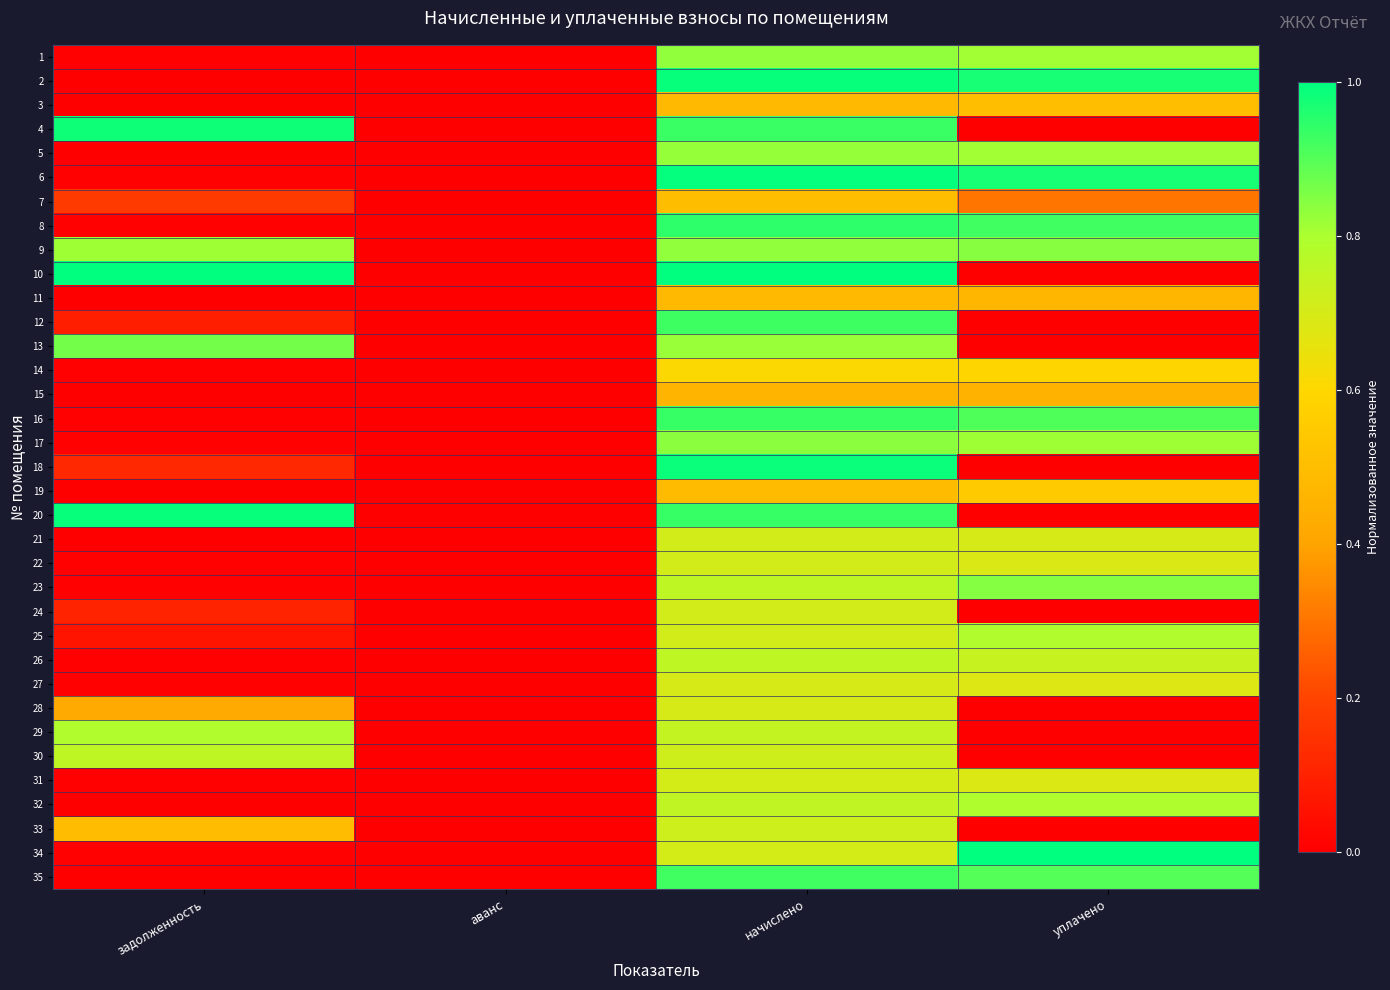

Reading left to right, what are all the values shown in this chart?

1: задолженность=0.0	аванс=0.0	начислено=0.8	уплачено=0.8
2: задолженность=0.0	аванс=0.0	начислено=1.0	уплачено=1.0
3: задолженность=0.0	аванс=0.0	начислено=0.5	уплачено=0.5
4: задолженность=1.0	аванс=0.0	начислено=0.9	уплачено=0.0
5: задолженность=0.0	аванс=0.0	начислено=0.8	уплачено=0.8
6: задолженность=0.0	аванс=0.0	начислено=1.0	уплачено=1.0
7: задолженность=0.2	аванс=0.0	начислено=0.5	уплачено=0.3
8: задолженность=0.0	аванс=0.0	начислено=0.9	уплачено=0.9
9: задолженность=0.8	аванс=0.0	начислено=0.8	уплачено=0.8
10: задолженность=1.0	аванс=0.0	начислено=1.0	уплачено=0.0
11: задолженность=0.0	аванс=0.0	начислено=0.5	уплачено=0.5
12: задолженность=0.1	аванс=0.0	начислено=0.9	уплачено=0.0
13: задолженность=0.9	аванс=0.0	начислено=0.8	уплачено=0.0
14: задолженность=0.0	аванс=0.0	начислено=0.6	уплачено=0.6
15: задолженность=0.0	аванс=0.0	начислено=0.5	уплачено=0.5
16: задолженность=0.0	аванс=0.0	начислено=0.9	уплачено=0.9
17: задолженность=0.0	аванс=0.0	начислено=0.8	уплачено=0.8
18: задолженность=0.1	аванс=0.0	начислено=1.0	уплачено=0.0
19: задолженность=0.0	аванс=0.0	начислено=0.5	уплачено=0.5
20: задолженность=1.0	аванс=0.0	начислено=0.9	уплачено=0.0
21: задолженность=0.0	аванс=0.0	начислено=0.7	уплачено=0.7
22: задолженность=0.0	аванс=0.0	начислено=0.7	уплачено=0.7
23: задолженность=0.0	аванс=0.0	начислено=0.8	уплачено=0.8
24: задолженность=0.1	аванс=0.0	начислено=0.7	уплачено=0.0
25: задолженность=0.1	аванс=0.0	начислено=0.7	уплачено=0.8
26: задолженность=0.0	аванс=0.0	начислено=0.8	уплачено=0.7
27: задолженность=0.0	аванс=0.0	начислено=0.7	уплачено=0.7
28: задолженность=0.4	аванс=0.0	начислено=0.7	уплачено=0.0
29: задолженность=0.8	аванс=0.0	начислено=0.7	уплачено=0.0
30: задолженность=0.8	аванс=0.0	начислено=0.7	уплачено=0.0
31: задолженность=0.0	аванс=0.0	начислено=0.7	уплачено=0.7
32: задолженность=0.0	аванс=0.0	начислено=0.8	уплачено=0.8
33: задолженность=0.5	аванс=0.0	начислено=0.7	уплачено=0.0
34: задолженность=0.0	аванс=0.0	начислено=0.7	уплачено=1.0
35: задолженность=0.0	аванс=0.0	начислено=0.9	уплачено=0.9